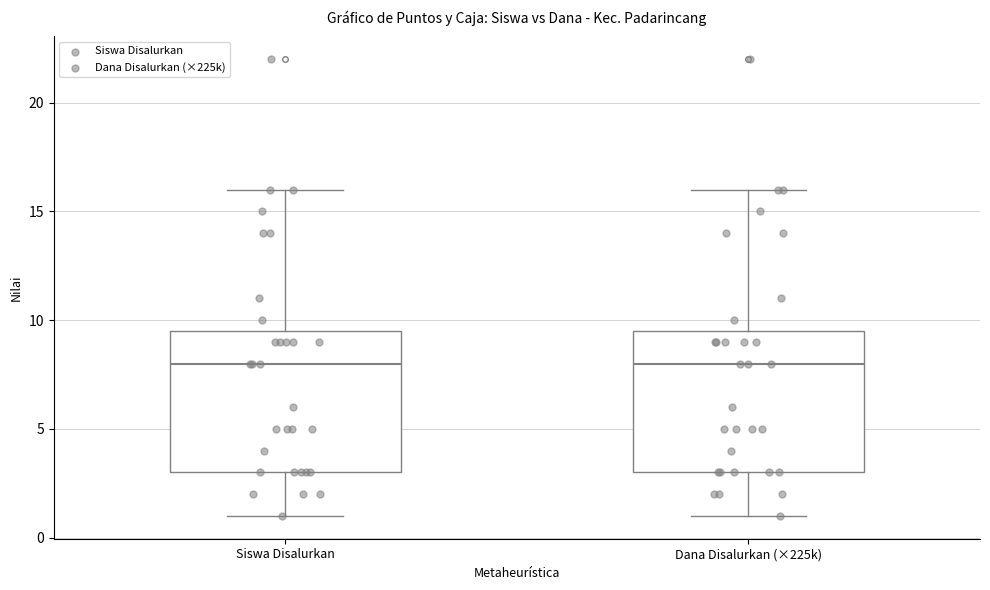

Reading left to right, read every box against the y-axis: the position of its median line, the range the box covers, and the ends of its whiskers. The values are not printed on the chart, so give them approximately, as read against the axis.

Siswa Disalurkan: median 8.0, box 3.0 to 9.5, whiskers 1.0 to 16.0
Dana Disalurkan (×225k): median 8.0, box 3.0 to 9.5, whiskers 1.0 to 16.0